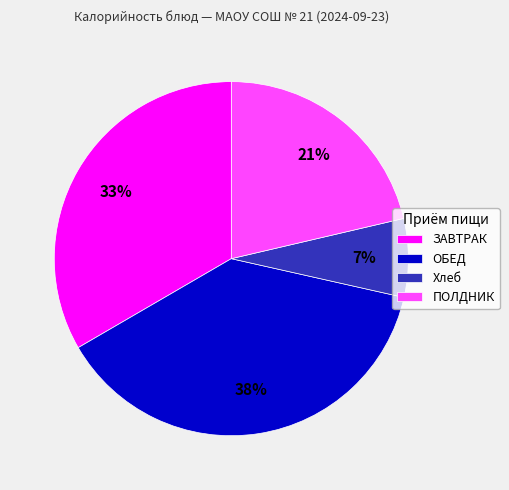

Is ПОЛДНИК the majority of the pie?

No